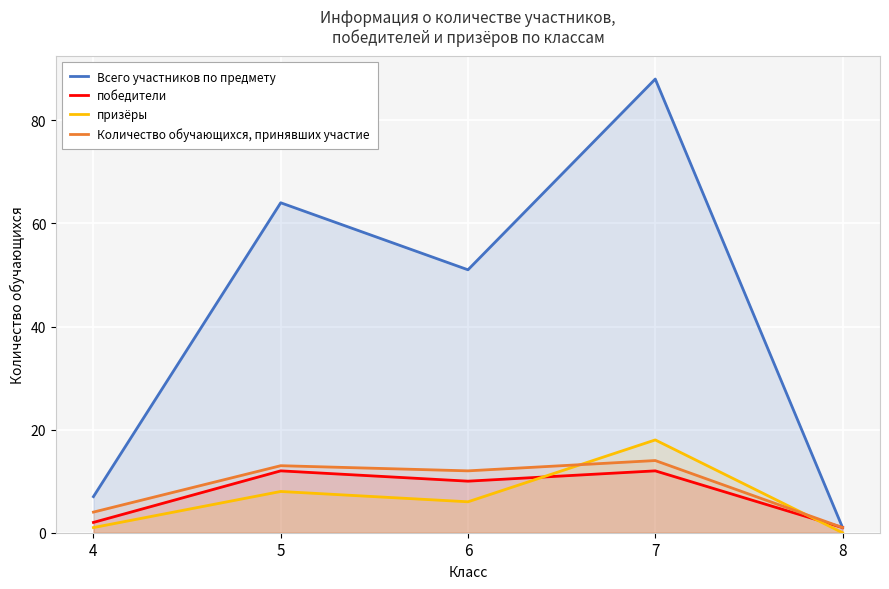

What is the difference between the Количество обучающихся, принявших участие values at 5 and 8?

12